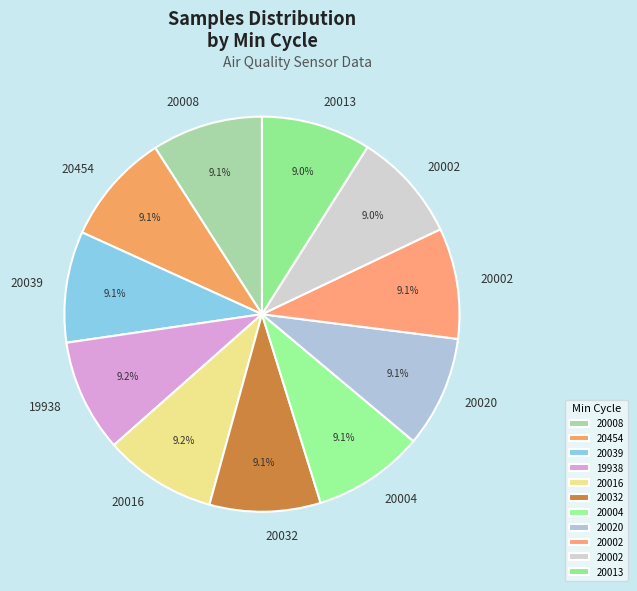

How many slices are in this pie chart?

11